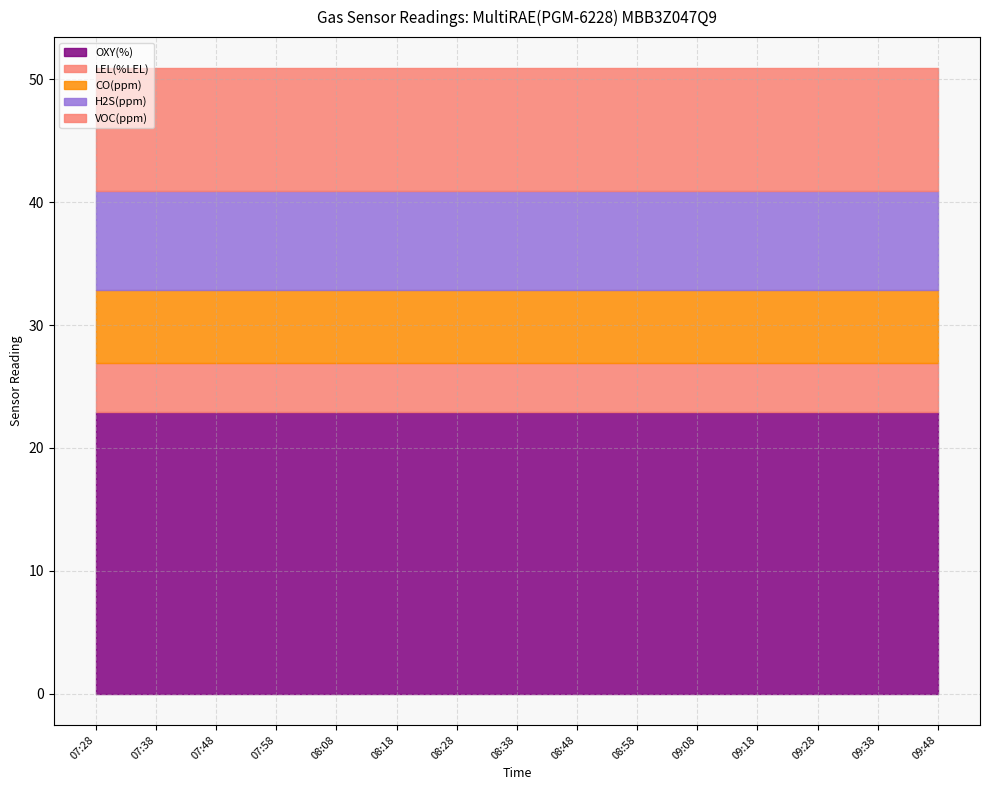

What is the total value across all series at 08:18?

50.9